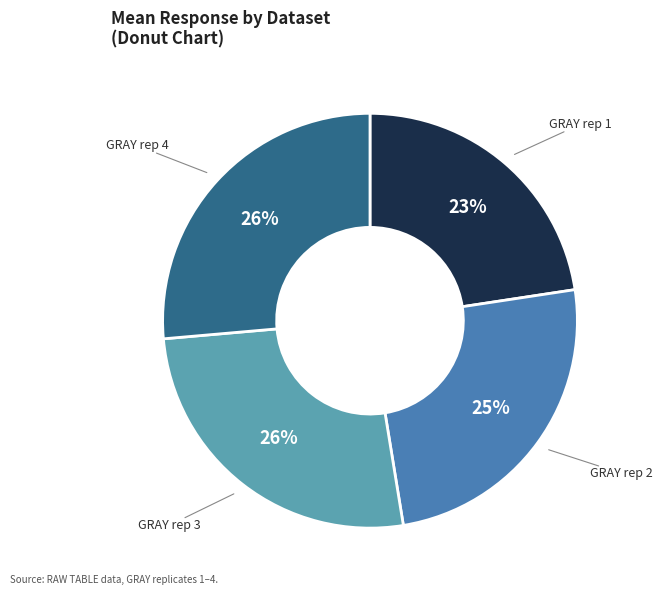

To the nearest percent, what is the average slice percentage?

25%